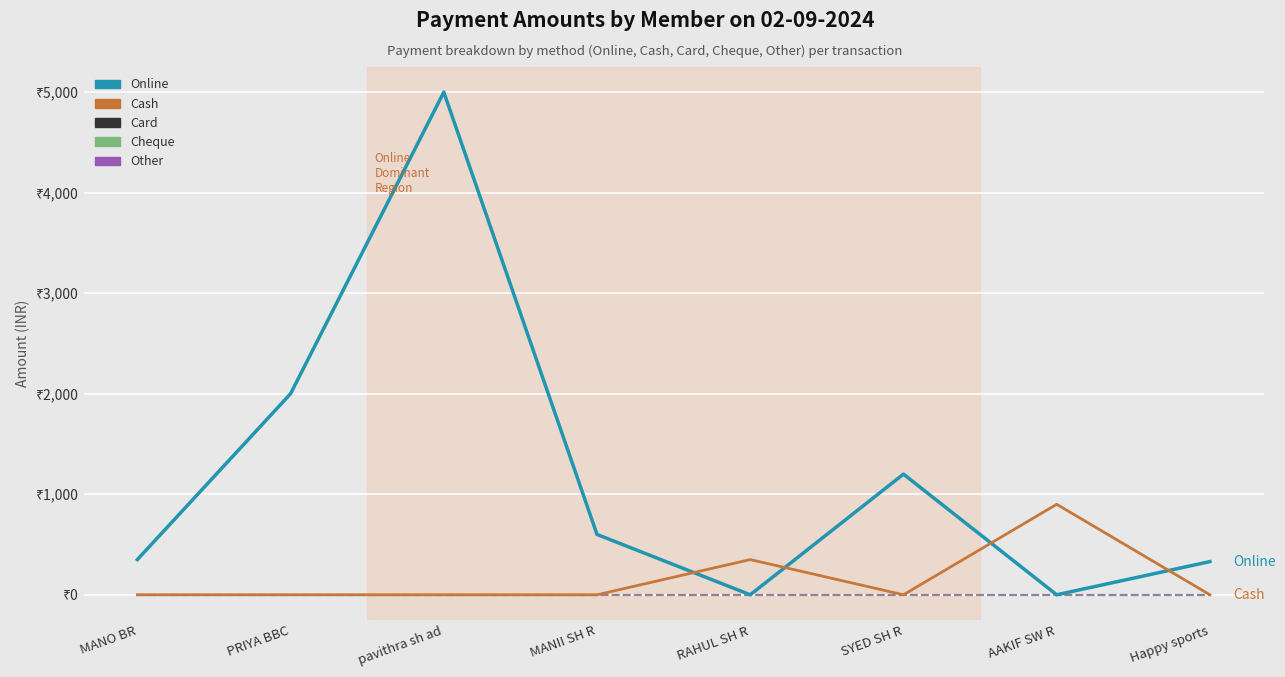

Is this an area chart (filled region under the line)?

No